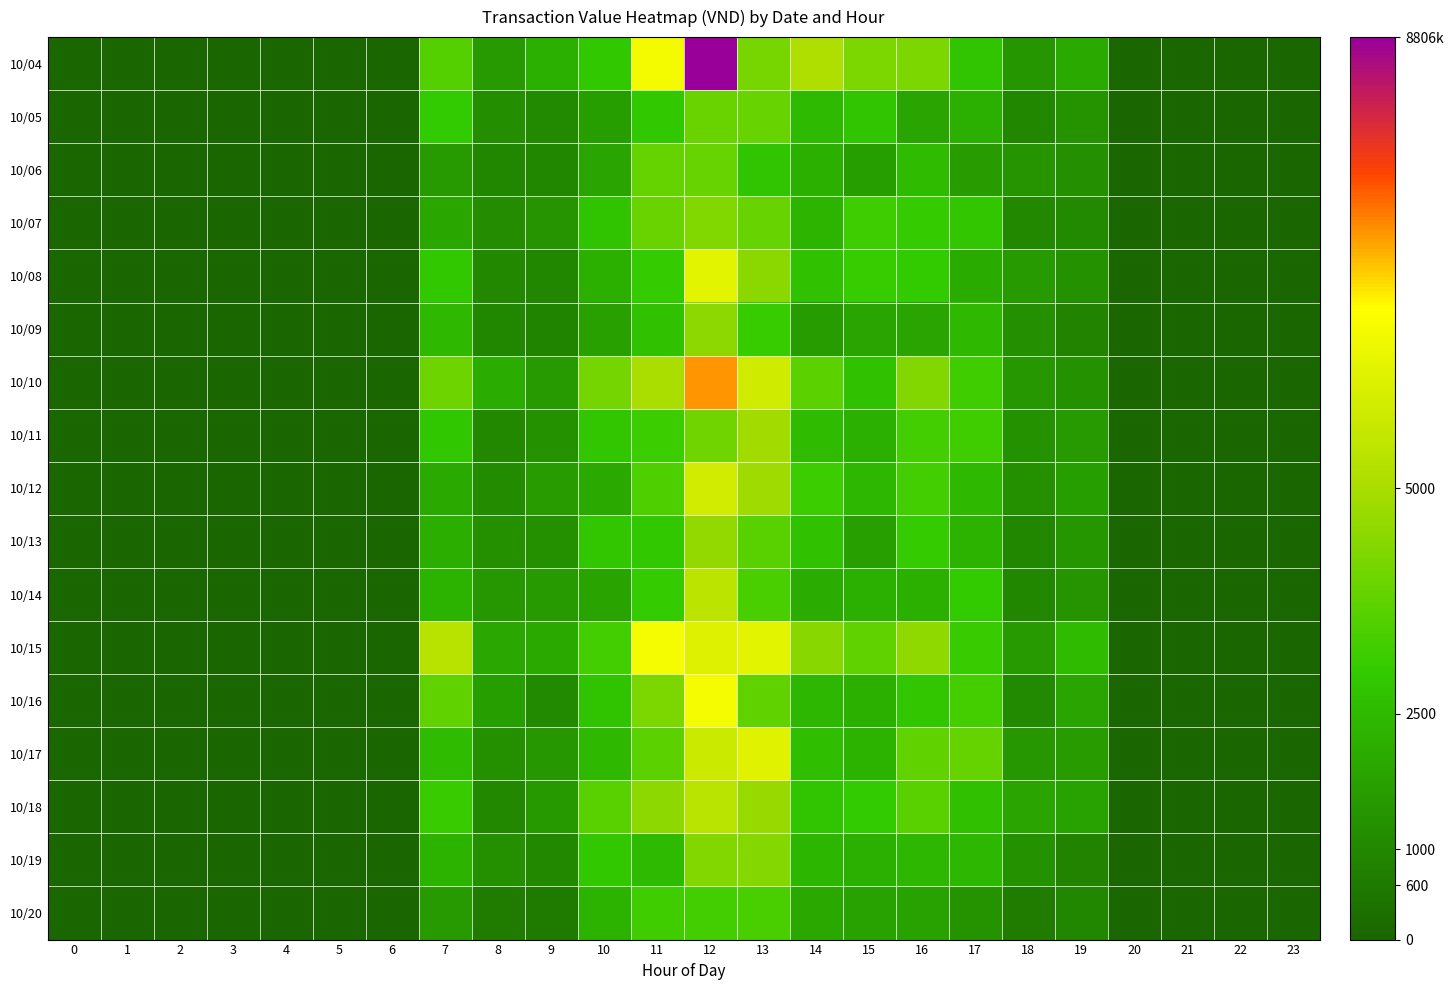

List the series in order of their peak value, highest first.

10/04, 10/10, 10/15, 10/16, 10/08, 10/17, 10/12, 10/14, 10/18, 10/11, 10/13, 10/09, 10/19, 10/07, 10/05, 10/06, 10/20